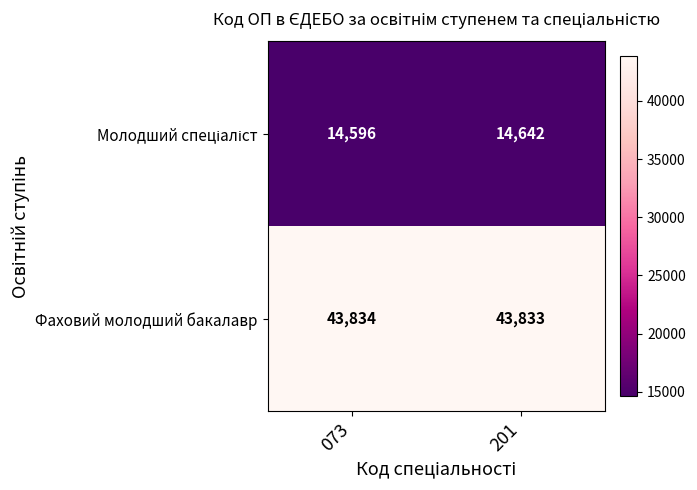

The Фаховий молодший бакалавр series shows 9405 at 201. True or false?

False